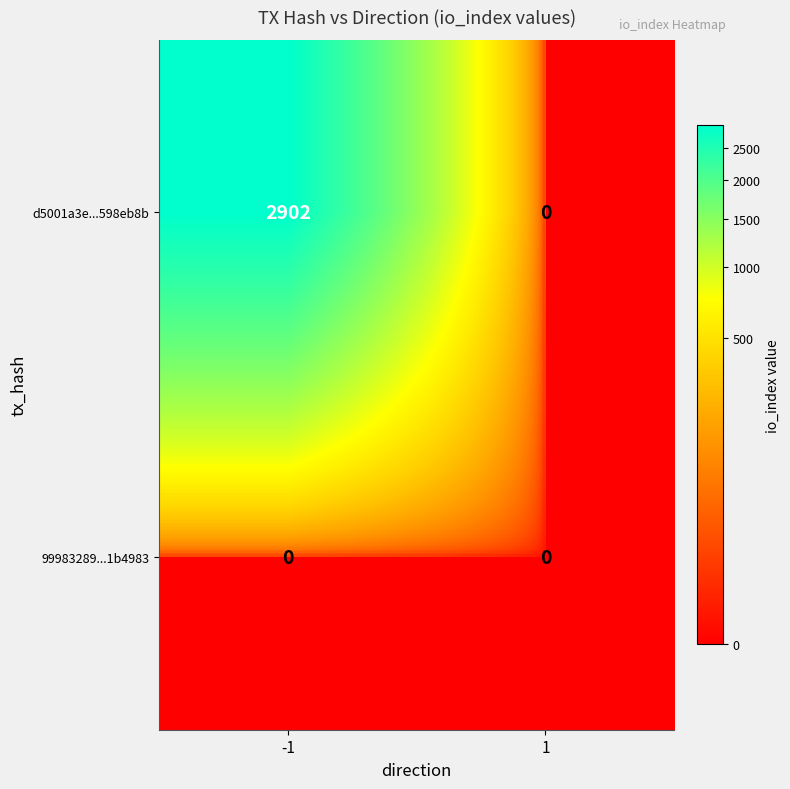

Reading right to left, transcribe all the data shown in this chart.

d5001a3e...598eb8b: 1=0	-1=2902
99983289...1b4983: 1=0	-1=0